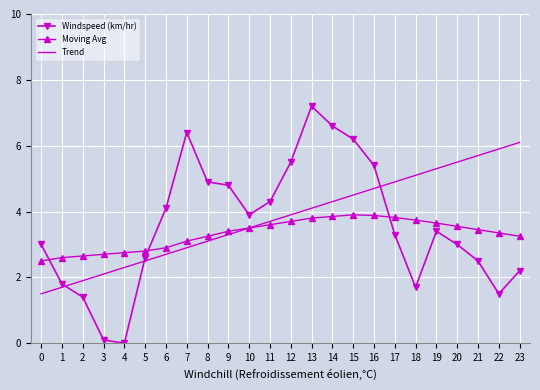

What value does the Trend series have at 14?

4.3